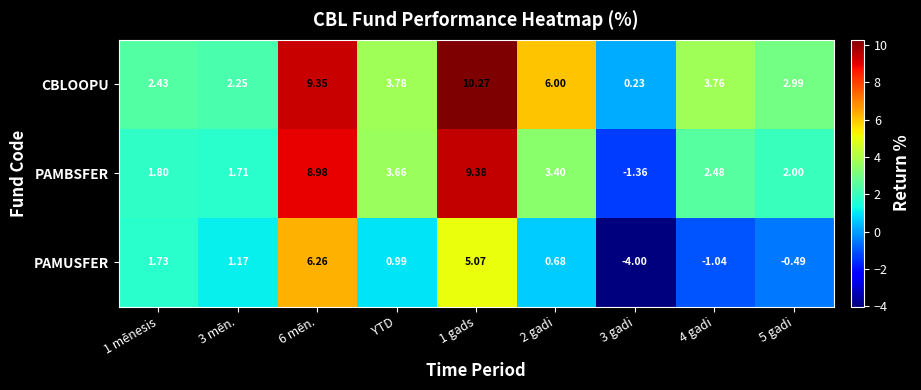

At which label is PAMUSFER closest to 1?

YTD